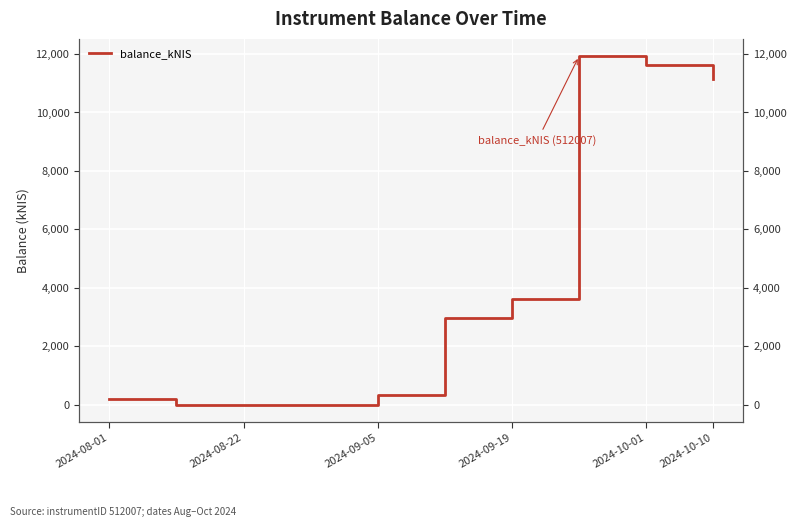

The chart shows a value of 7.0 at 2024-09-19. True or false?

False